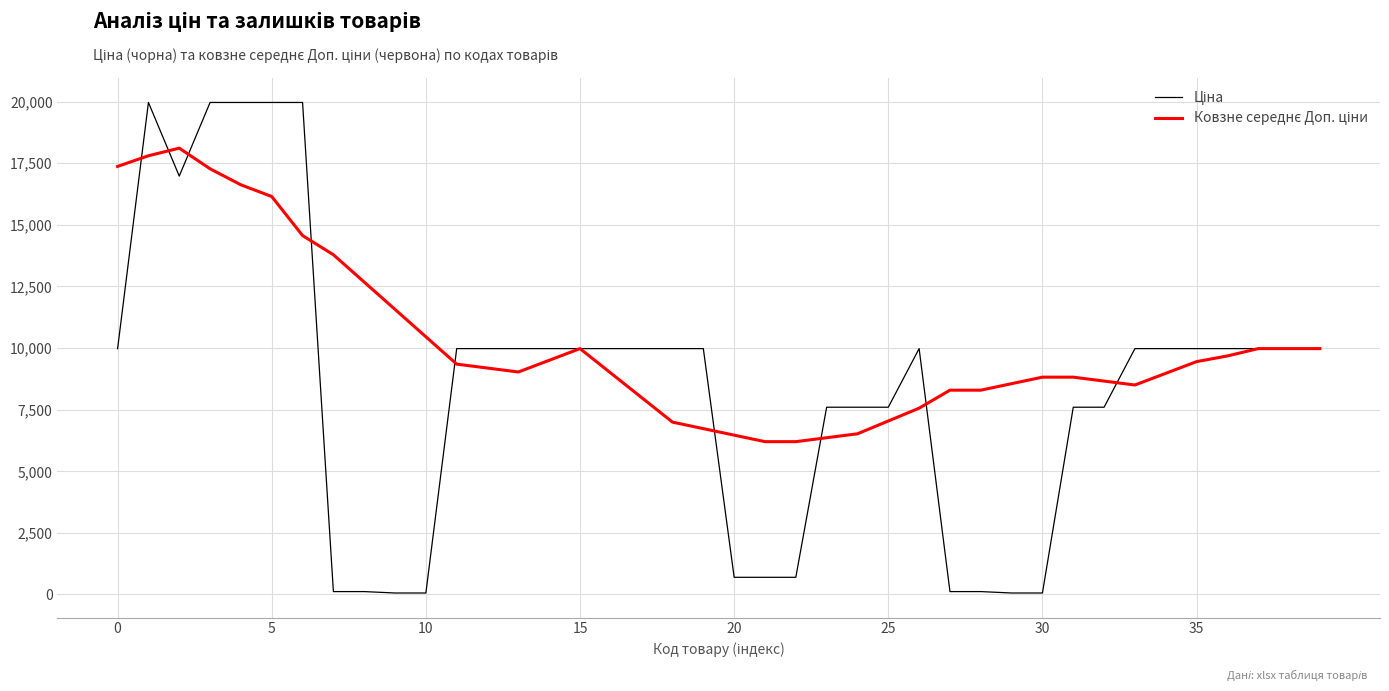

What is the maximum value shown in the chart?

19964.2